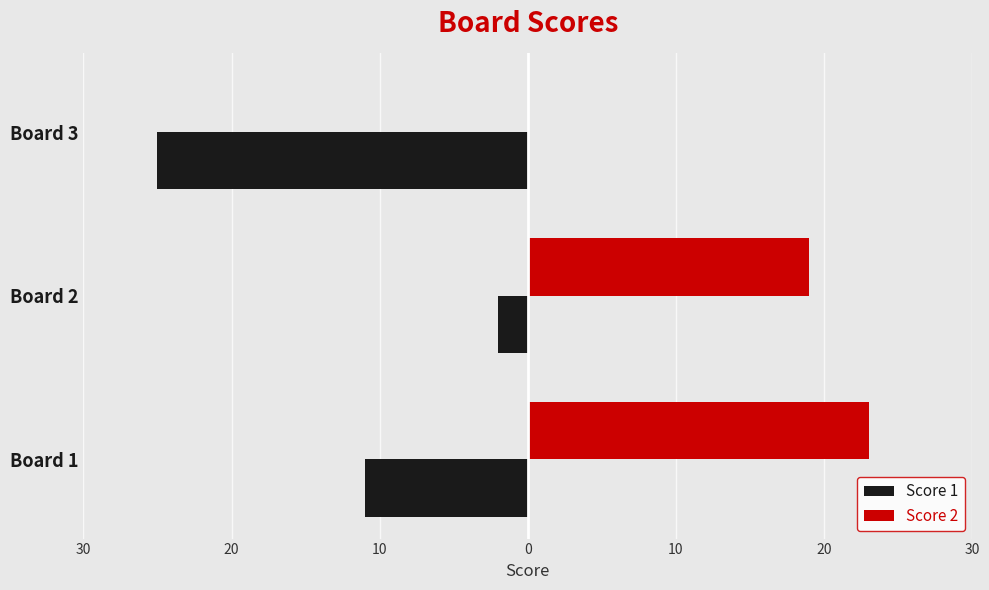

What are all the series names shown in the legend?

Score 1, Score 2